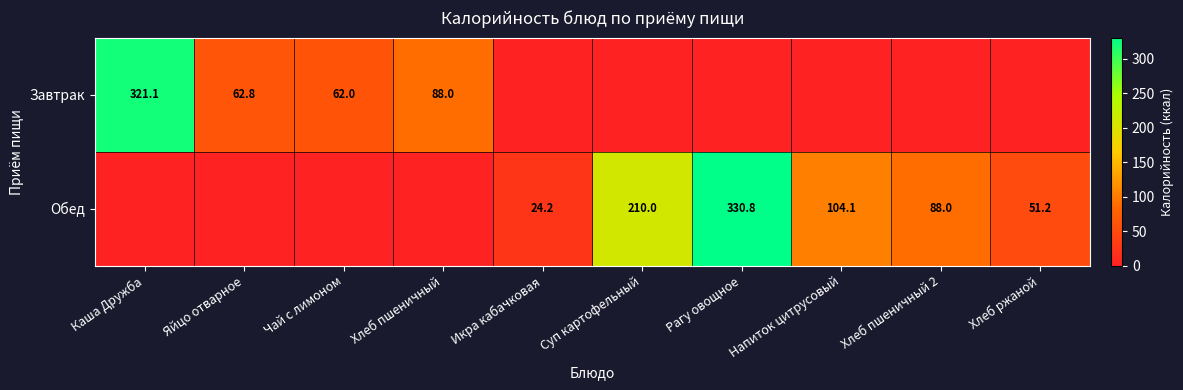

What is the difference between the Завтрак values at Чай с лимоном and Яйцо отварное?

0.8